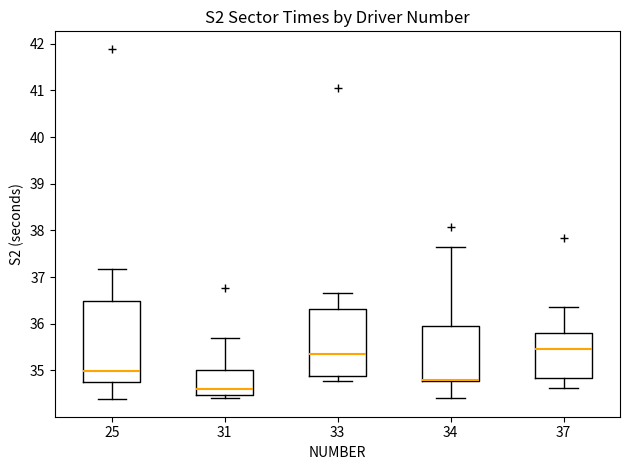

Reading left to right, read every box against the y-axis: the position of its median line, the range the box covers, and the ends of its whiskers. The values are not printed on the chart, so give them approximately, as read against the axis.

25: median 35.0, box 34.8 to 36.5, whiskers 34.4 to 37.2
31: median 34.6, box 34.5 to 35.0, whiskers 34.4 to 35.7
33: median 35.4, box 34.9 to 36.3, whiskers 34.8 to 36.7
34: median 34.8 (drawn on the box's lower edge), box 34.8 to 36.0, whiskers 34.4 to 37.7
37: median 35.5, box 34.8 to 35.8, whiskers 34.6 to 36.4